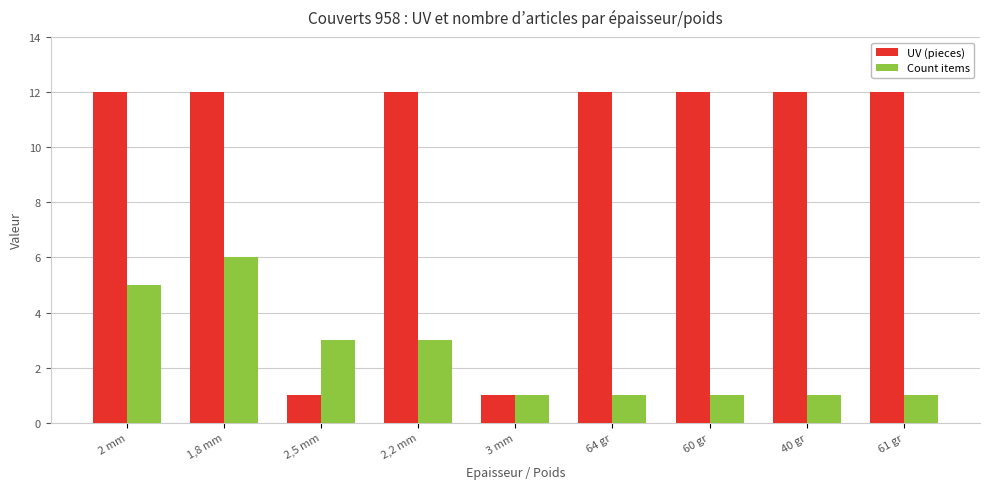

What is the label of the 7th bar from the right?

2,5 mm